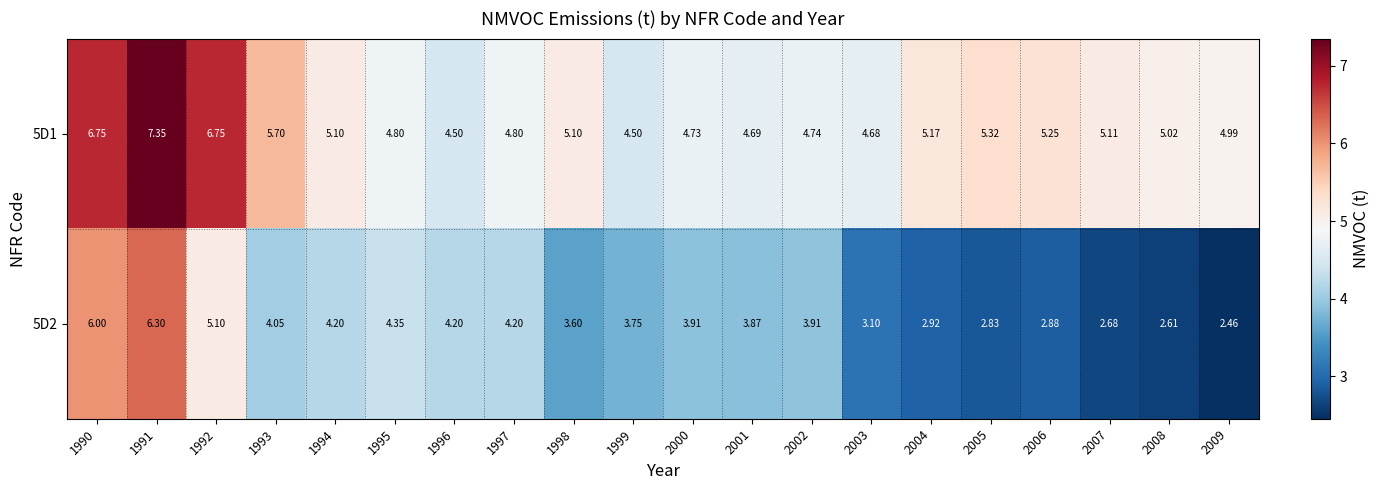

Is the value of 5D2 at 2004 greater than the value of 5D1 at 2007?

No